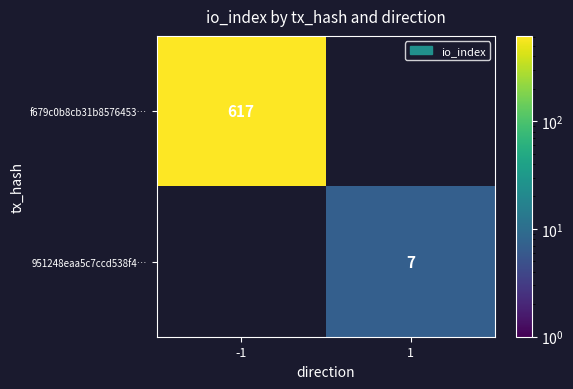

Is the value of 951248eaa5c7ccd538f4… at 1 greater than the value of f679c0b8cb31b8576453… at -1?

No